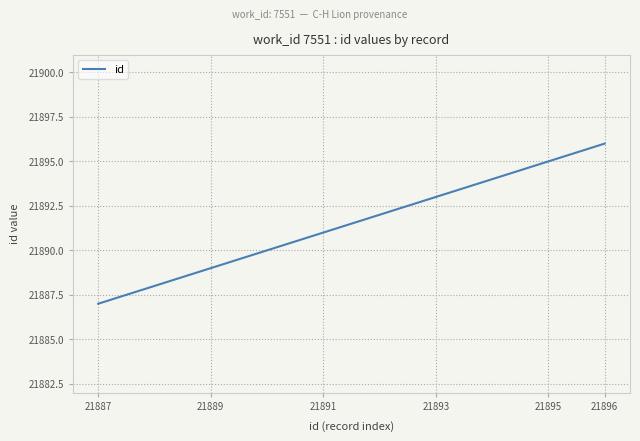

What is the maximum value shown in the chart?

21896